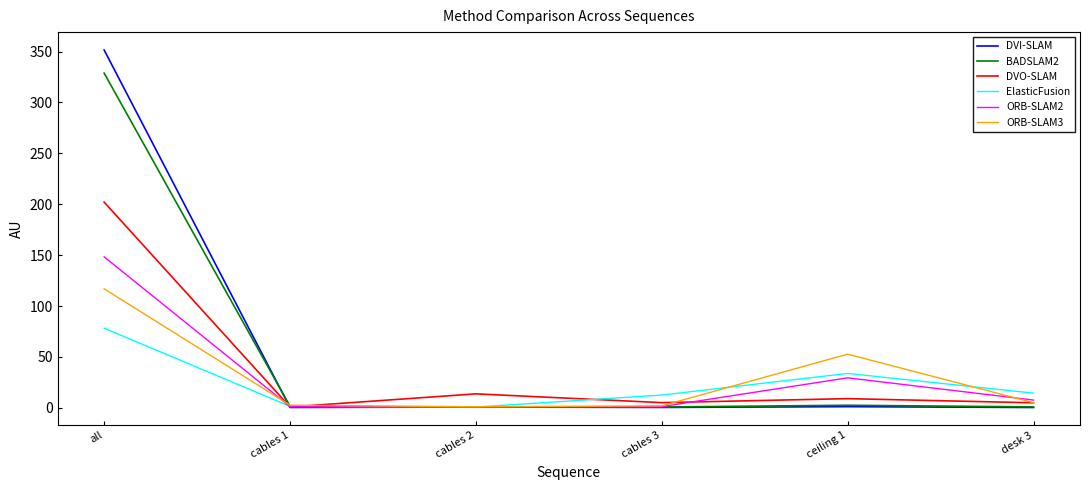

At which label is ORB-SLAM3 closest to 58?

ceiling 1